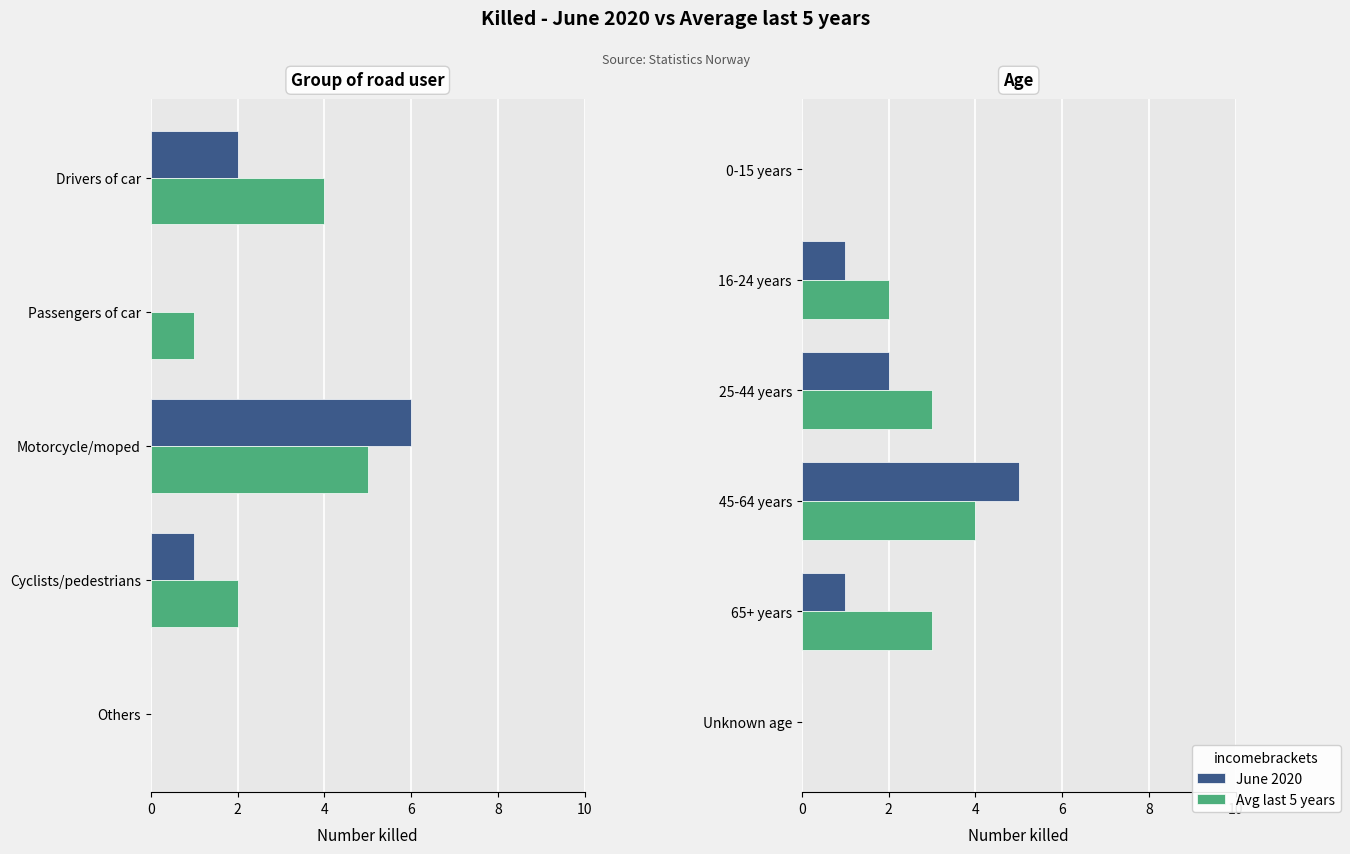

Which series has the largest total across all categories?

Avg last 5 years